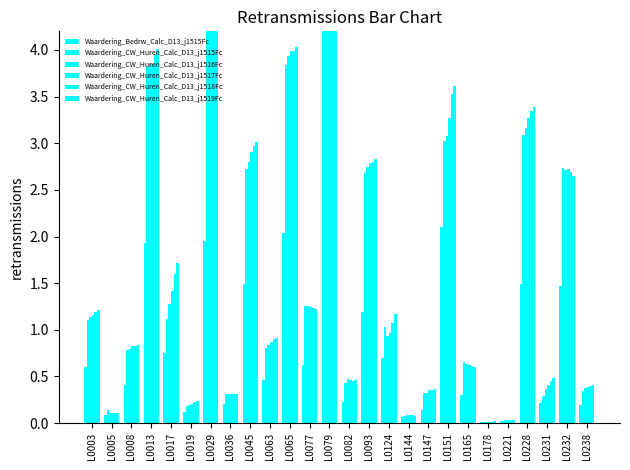

Read the Waardering_CW_Huren_Calc_D13_j1515Fc value at L0017.

1.1